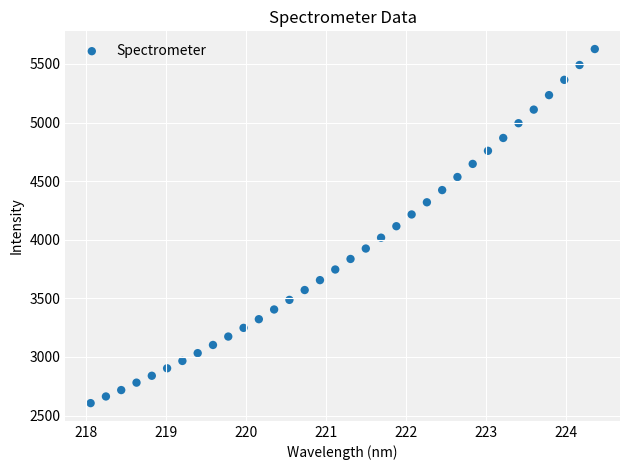

What is the range of Y values (max minus min)?

3021.3